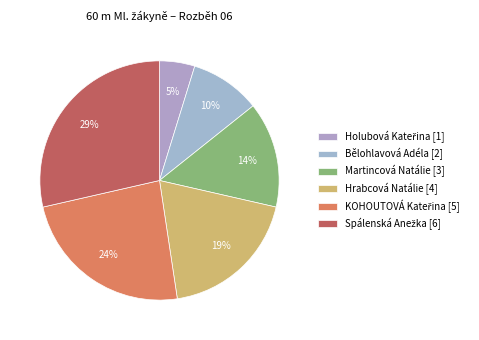

Approximately how many times larger is the value at Hrabcová Natálie compared to Martincová Natálie?

1.3